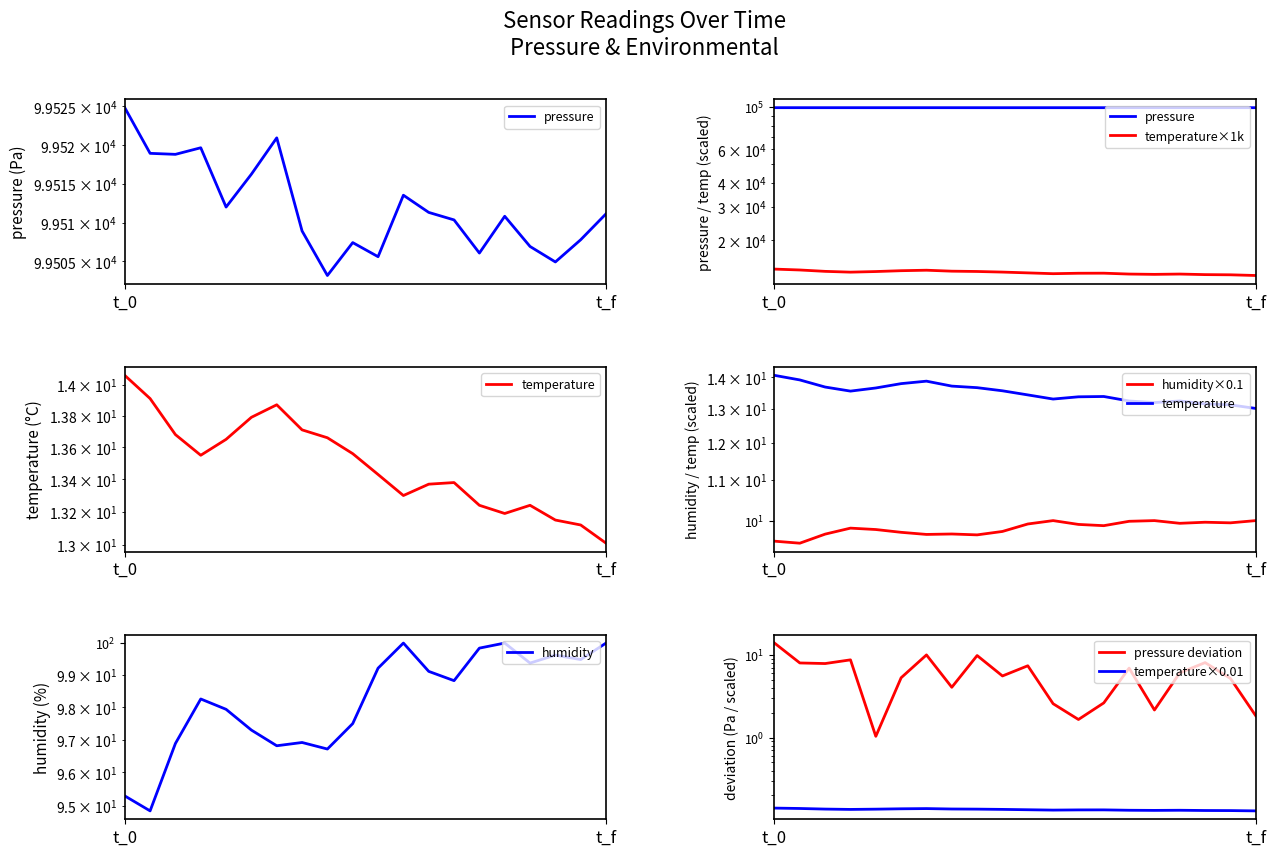

What value does the temperature series have at 3?

13.6